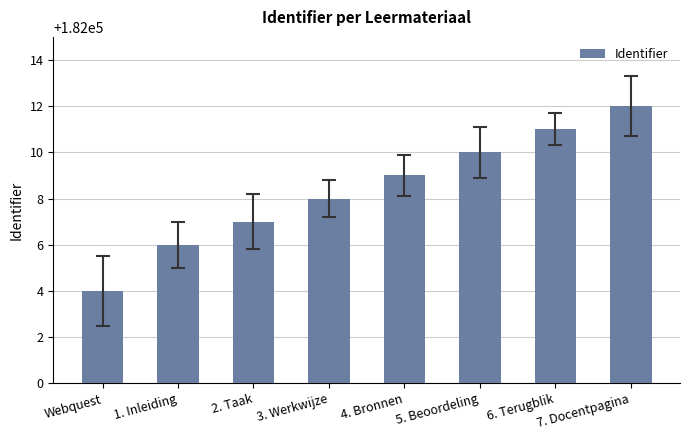

What is the label of the 3rd bar from the left?

2. Taak